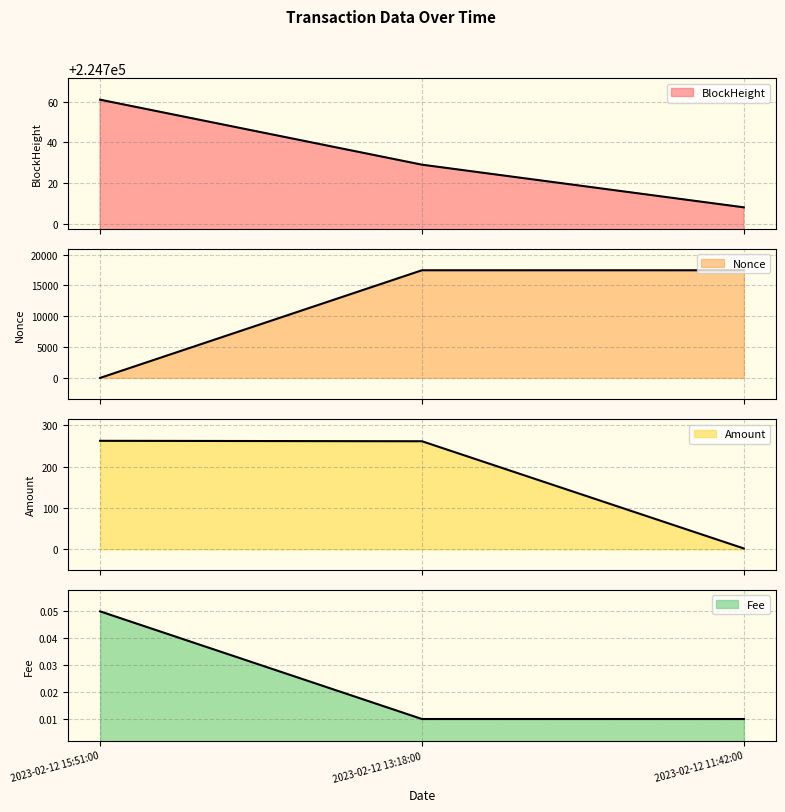

What is the total value across all series at 2023-02-12 15:51:00?

225023.5